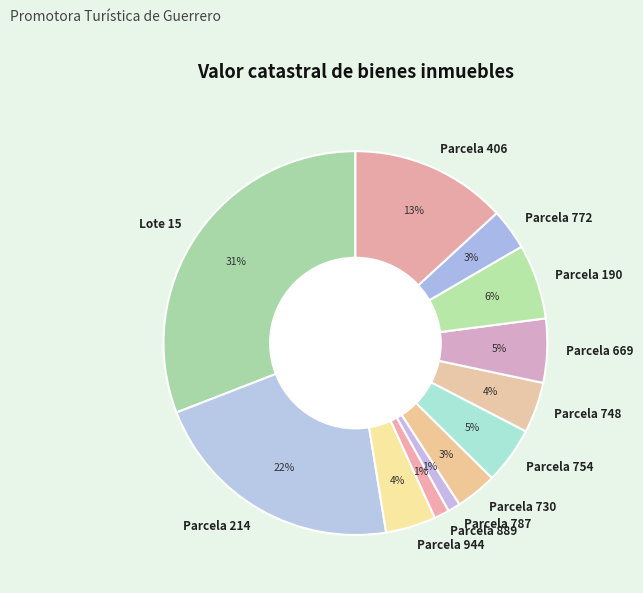

How many segments does this pie chart have?

12